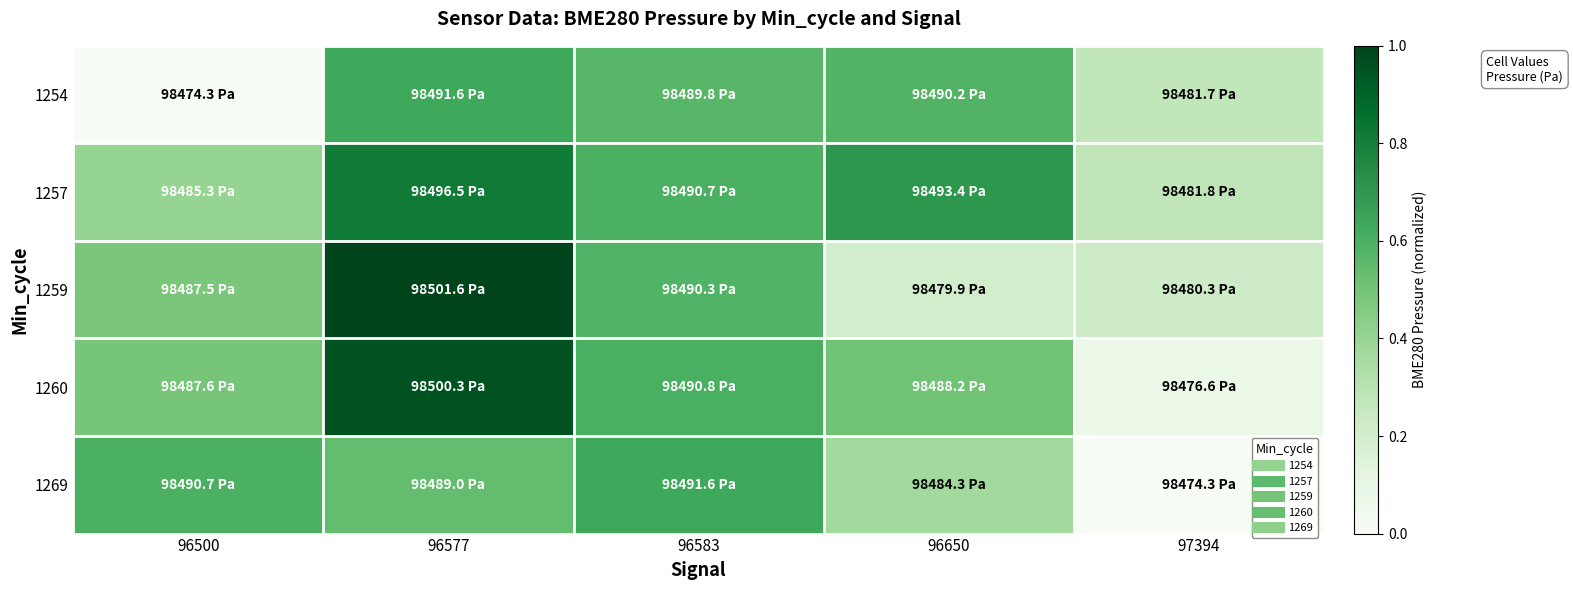

Rank the series at 96650 from highest to lowest value.

1257, 1254, 1260, 1269, 1259